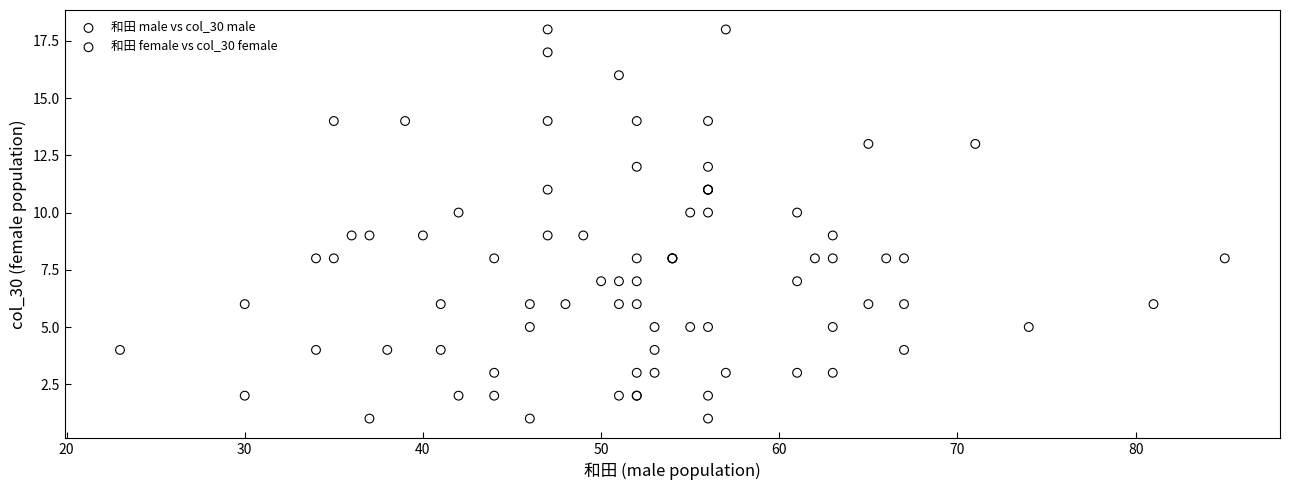

Which series contains the lowest Y value?

和田 male vs col_30 male